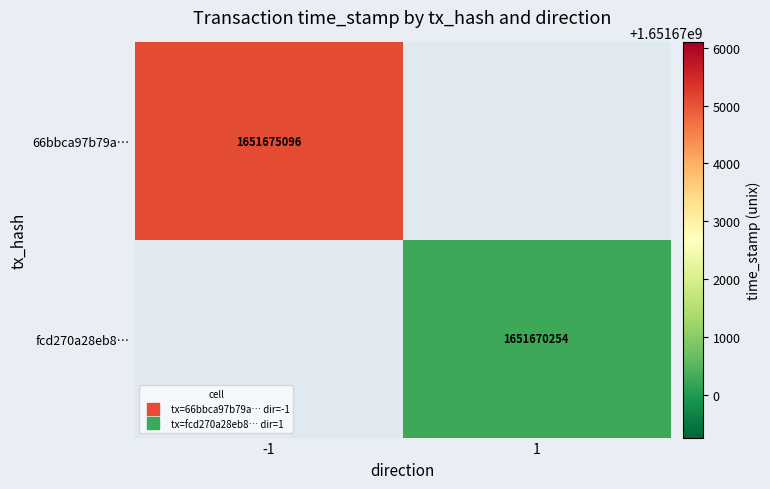

At how many categories does at least one series exceed 1651674273?

1